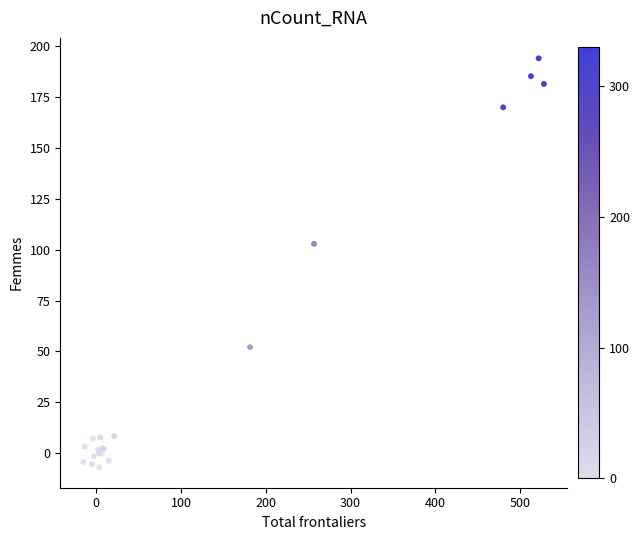

What Y value in the scatter plot is closest to 93?

102.8